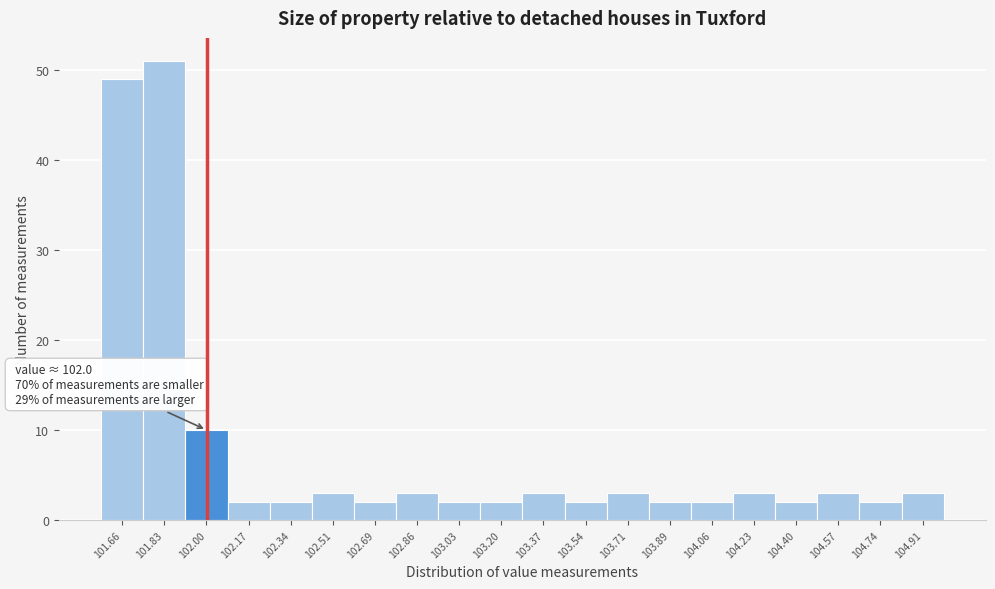

Which range on the x-axis has the tallest bar?

101.74 to 101.92